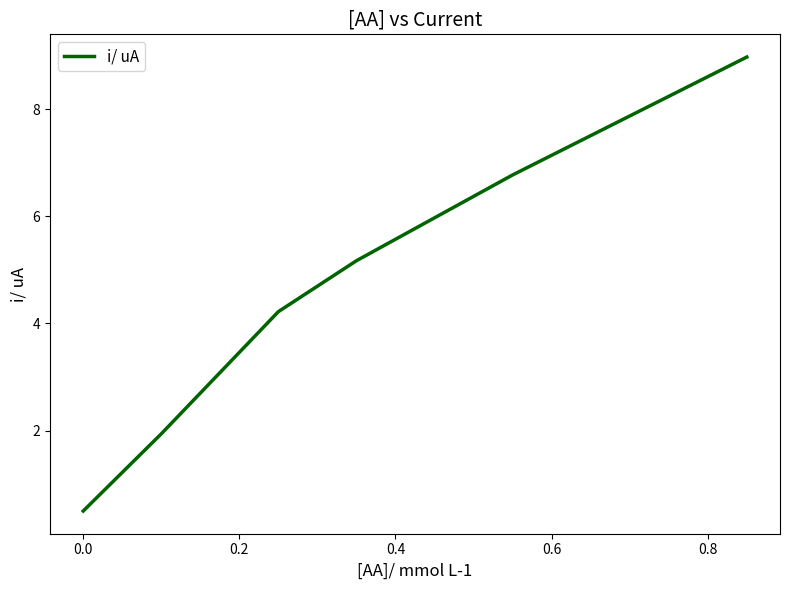

What is the difference between the maximum and minimum values?

8.5